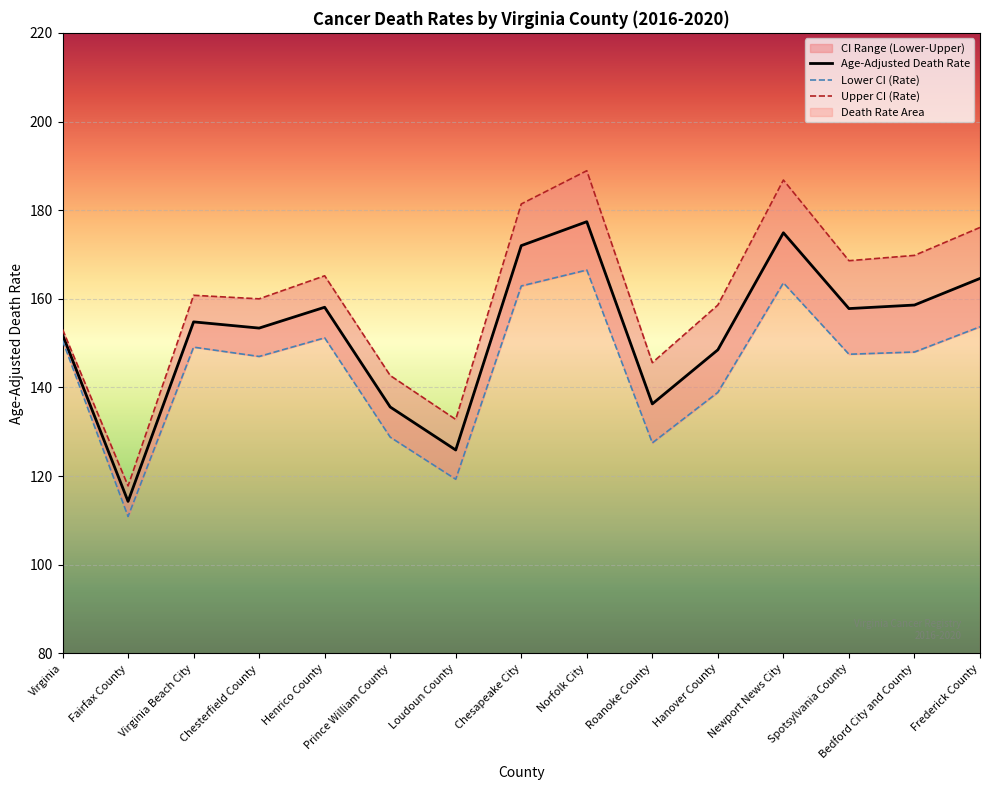

What is the label of the 5th point from the right?

Hanover County